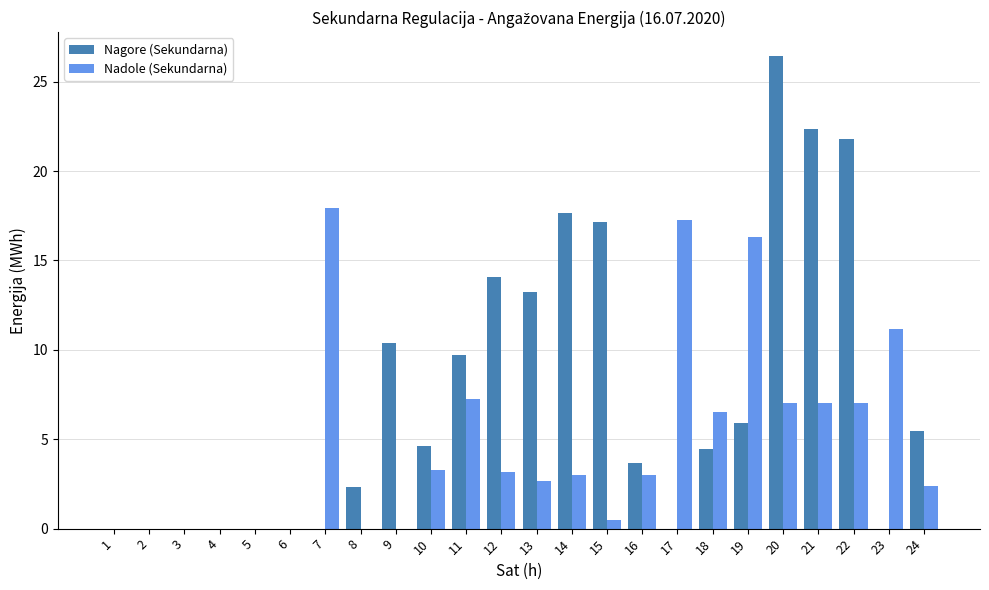

Which category has the highest value across all series?

20